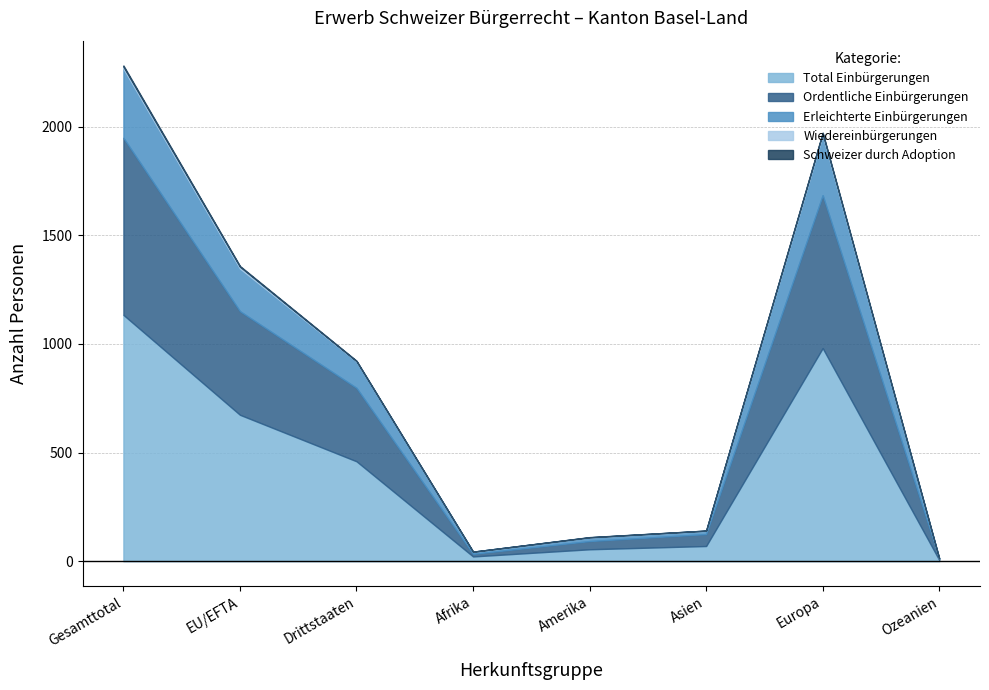

Which category has the highest value across all series?

Gesamttotal